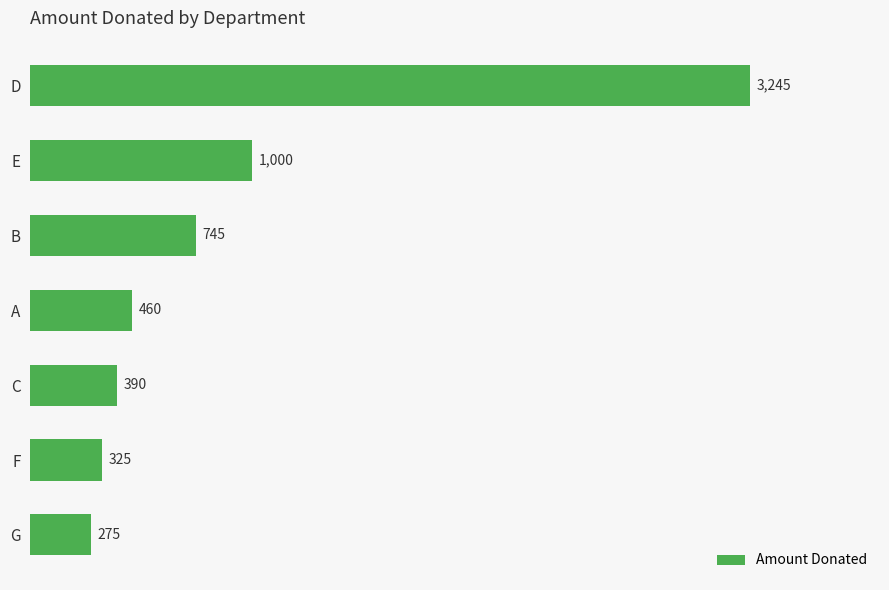

The chart shows a value of 275 at G. True or false?

True